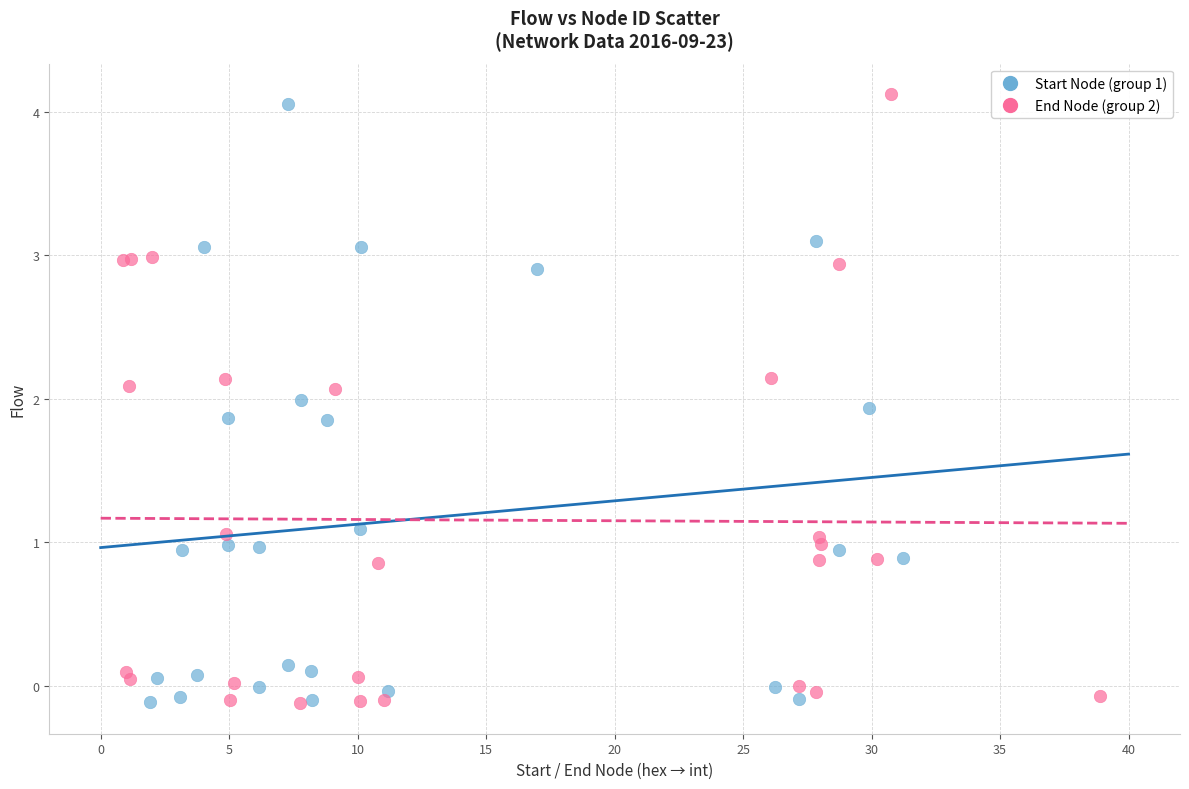

Which series has the widest spread of Y values?

End Node (group 2)